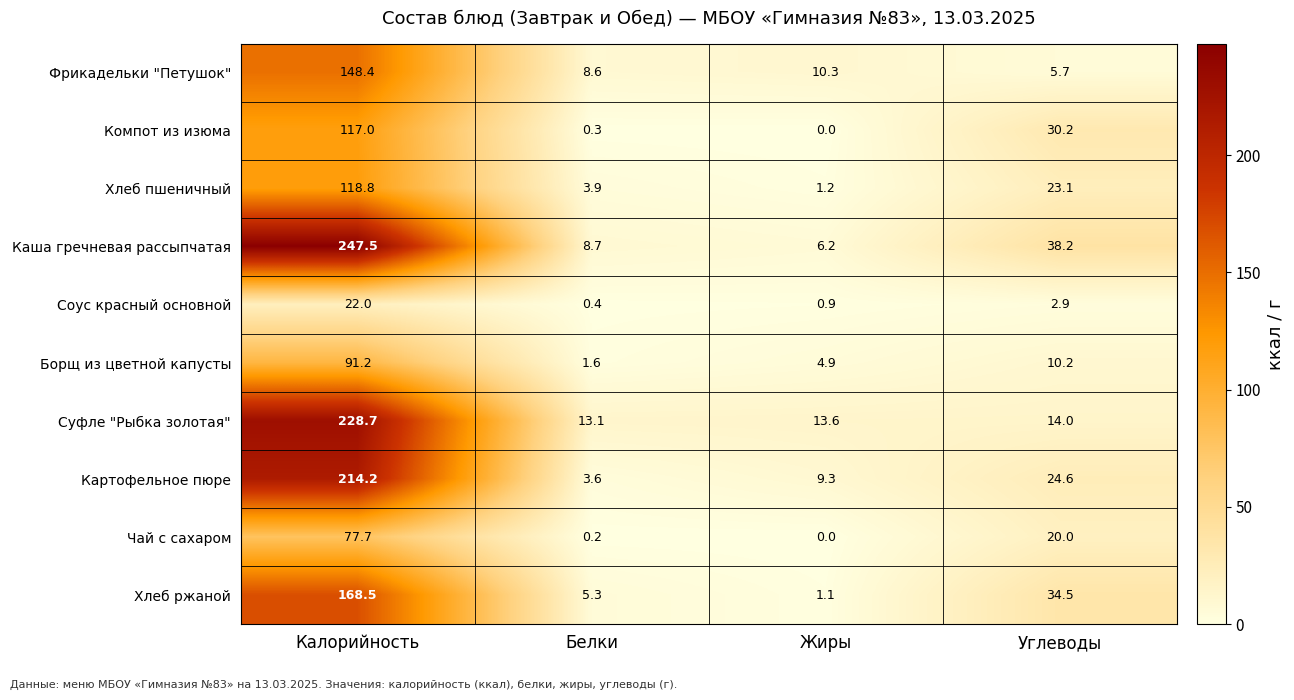

List the series in order of their peak value, lowest first.

Соус красный основной, Чай с сахаром, Борщ из цветной капусты, Компот из изюма, Хлеб пшеничный, Фрикадельки "Петушок", Хлеб ржаной, Картофельное пюре, Суфле "Рыбка золотая", Каша гречневая рассыпчатая